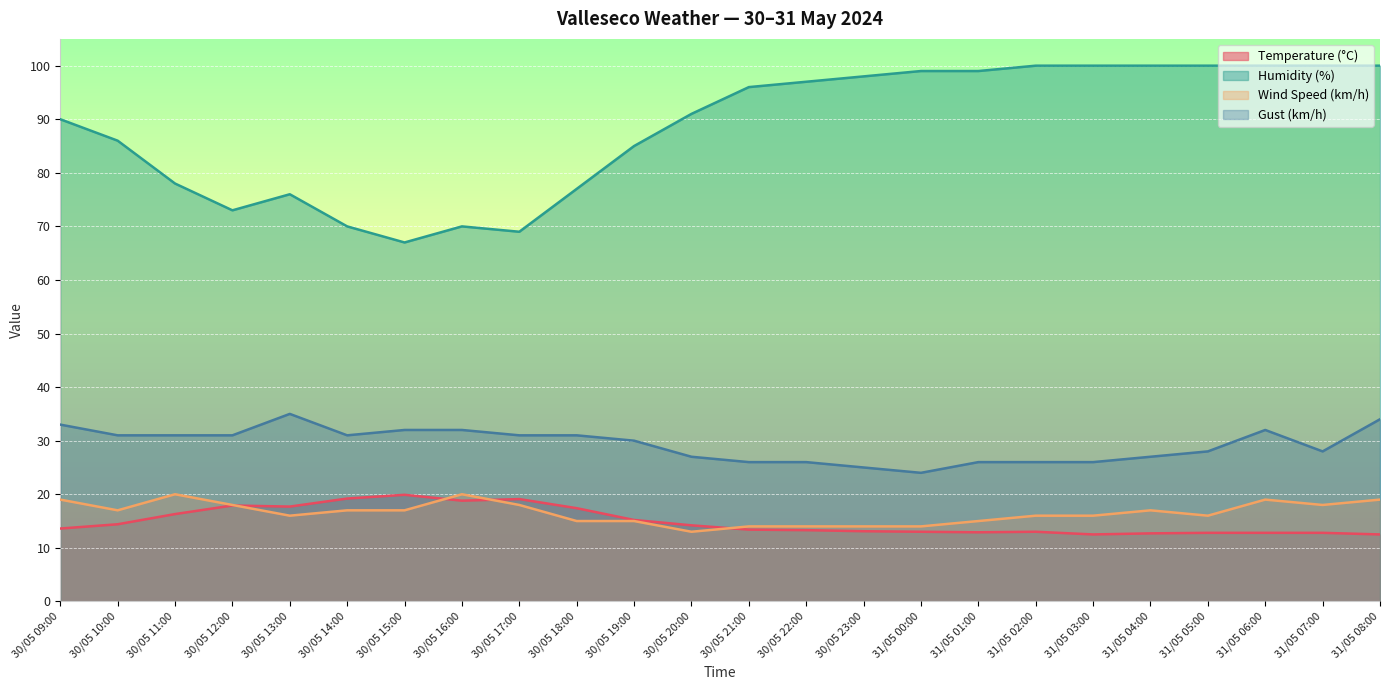

True or false: Gust (km/h) and Temperature (°C) intersect in this chart.

False